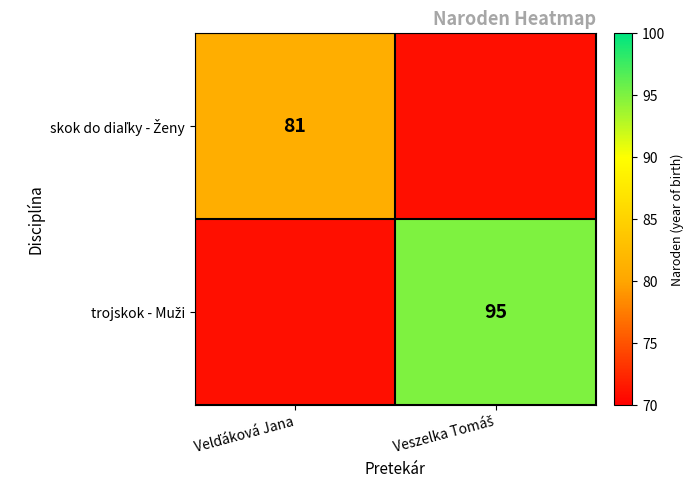

Which series has the largest total across all categories?

trojskok - Muži